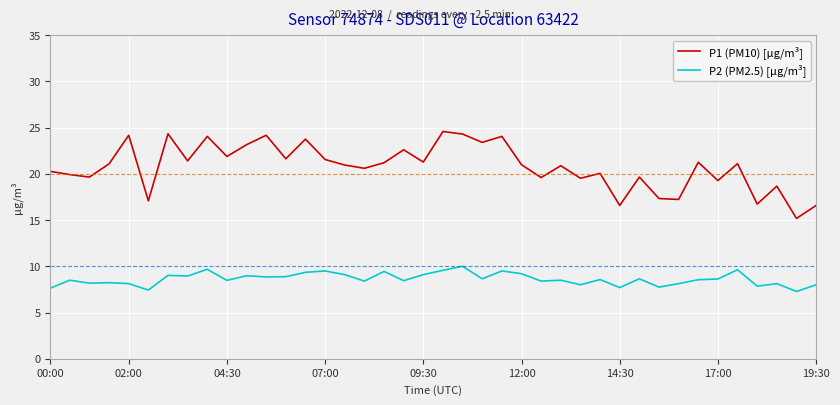

Which series has the largest total across all categories?

P1 (PM10) [µg/m³]